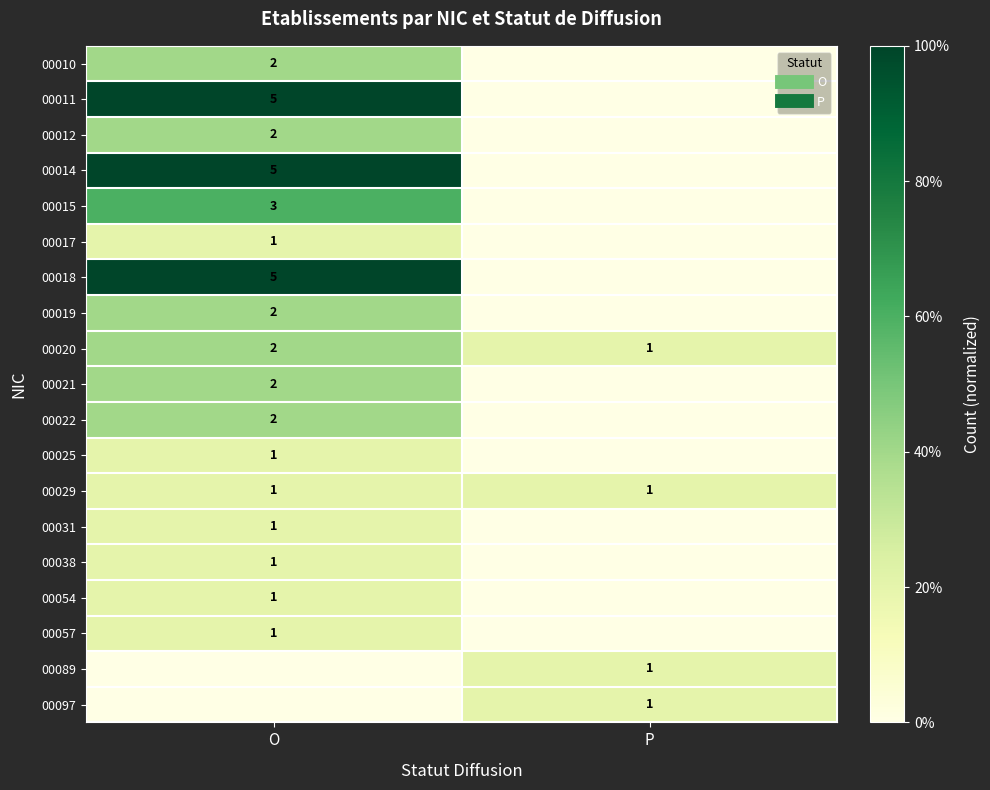

List the labels in order of 00014 value, smallest first.

P, O